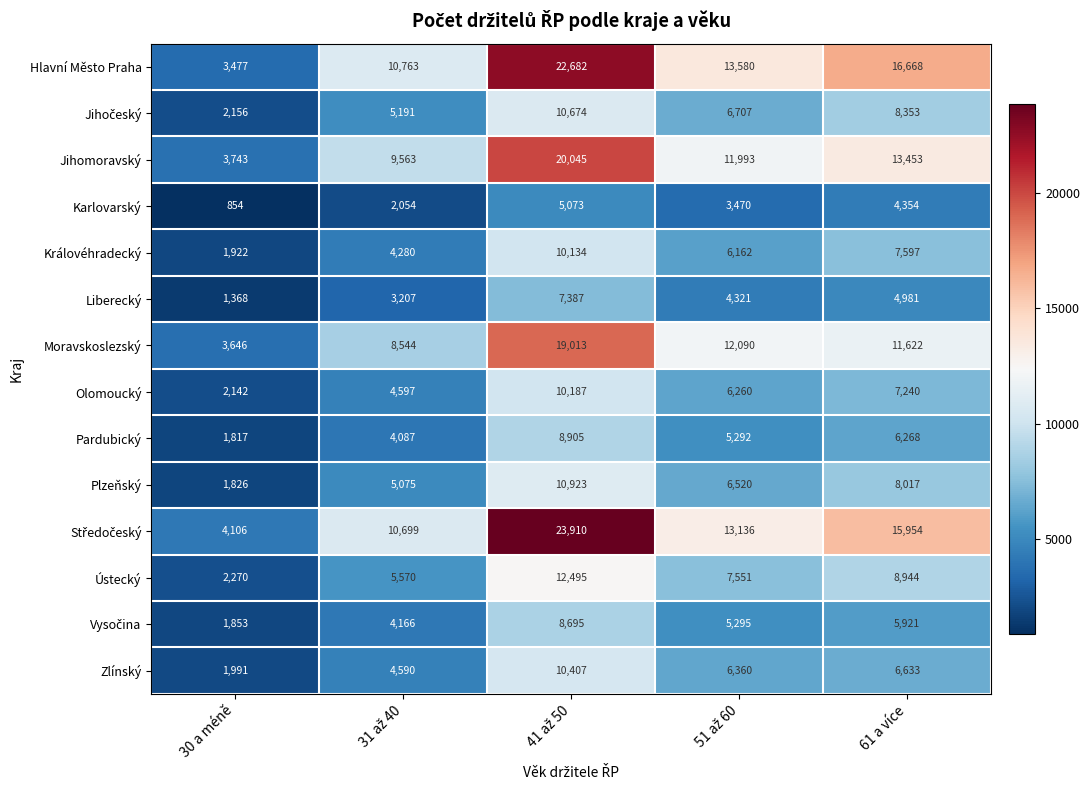

True or false: Liberecký has a value of 1368 at 30 a méně.

True